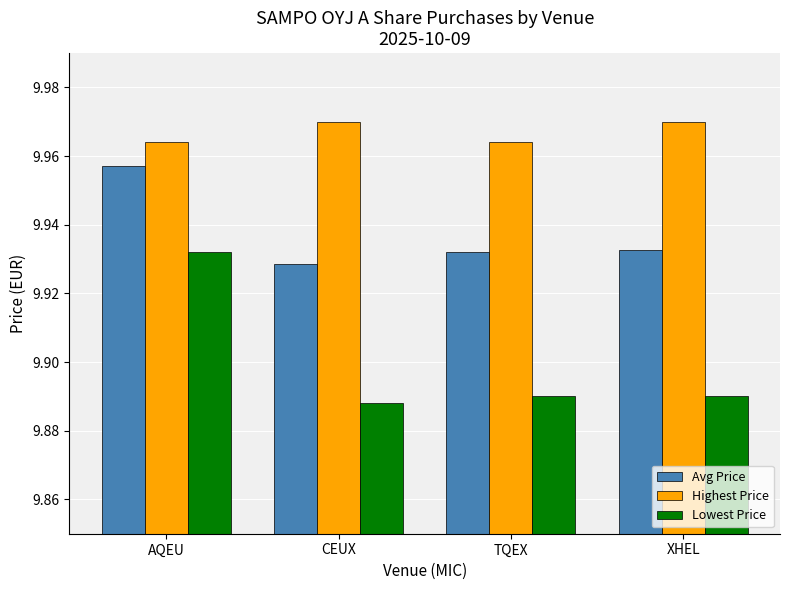

What is the sum of all Highest Price values?

39.9